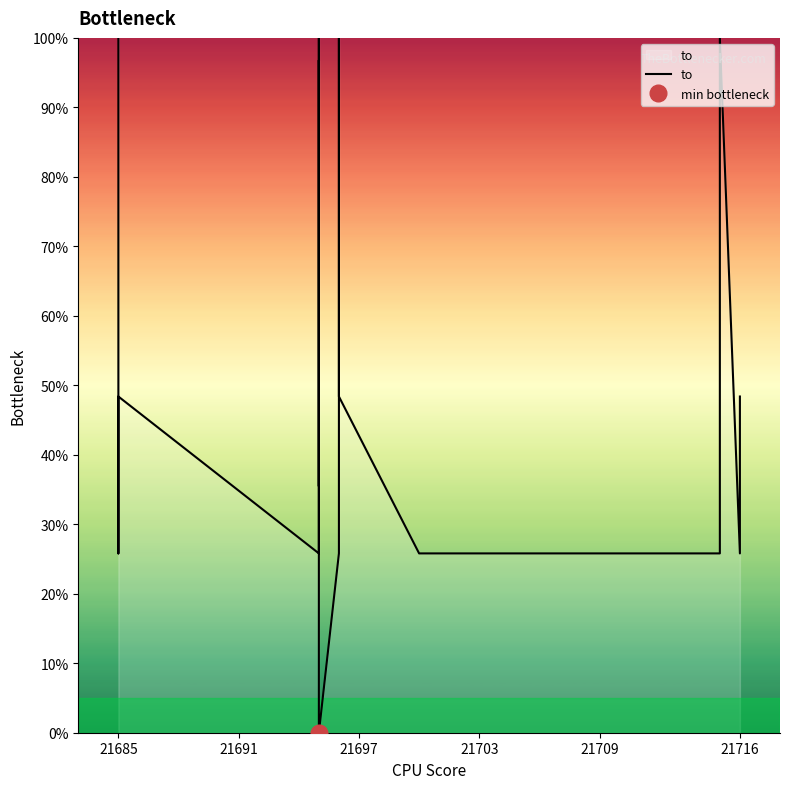

How many lines are shown in the chart?

1